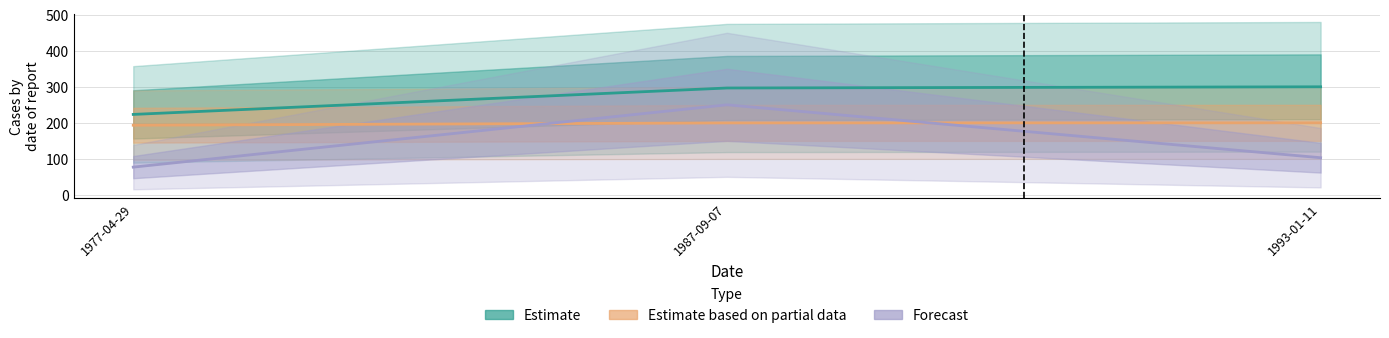

How many data points does each series have?

3